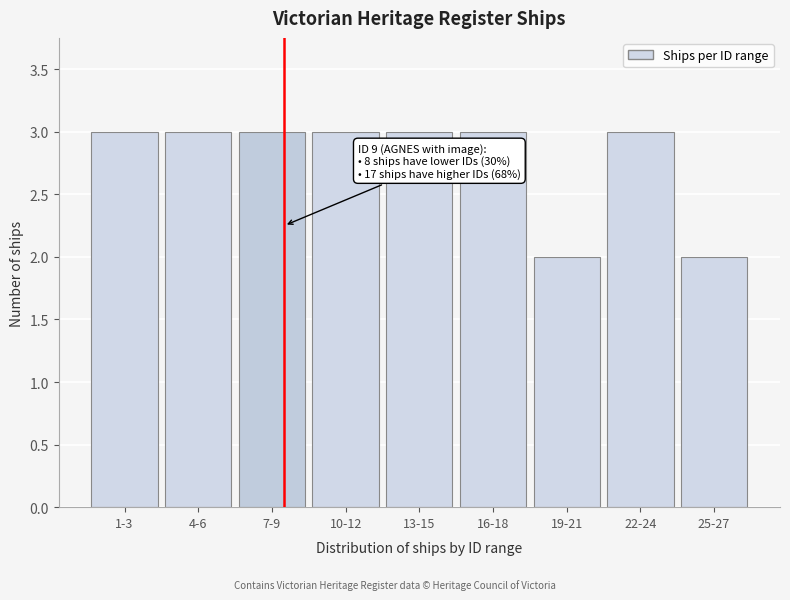

Reading right to left, transcribe all the data shown in this chart.

25-27=2	22-24=3	19-21=2	16-18=3	13-15=3	10-12=3	7-9=3	4-6=3	1-3=3